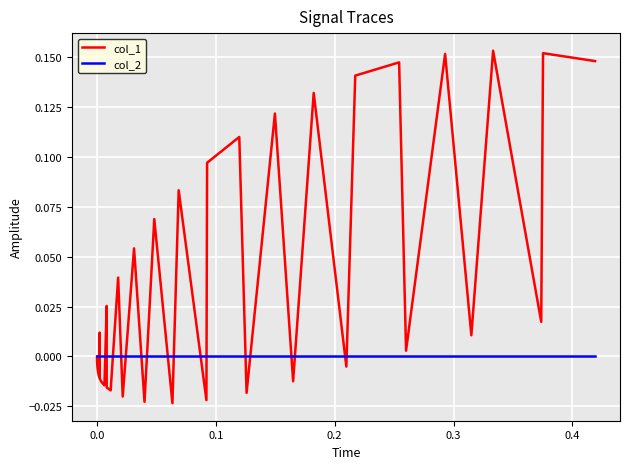

List the series in order of their peak value, lowest first.

col_2, col_1